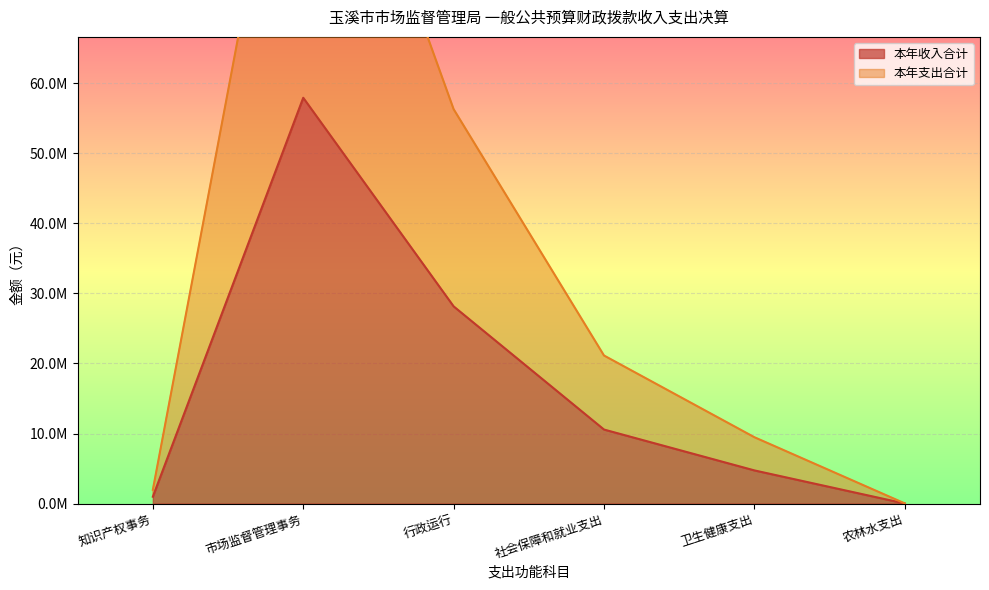

True or false: 年初结转合计 and 本年收入合计 intersect in this chart.

False